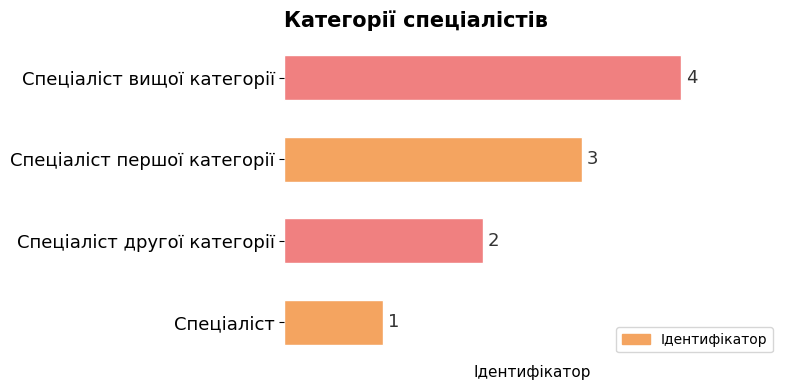

Between Спеціаліст вищої категорії and Спеціаліст другої категорії, which is larger?

Спеціаліст вищої категорії